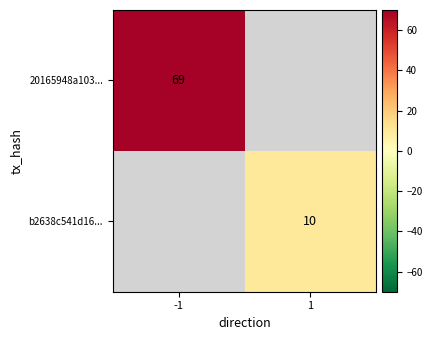

What is the maximum value shown in the chart?

69.0